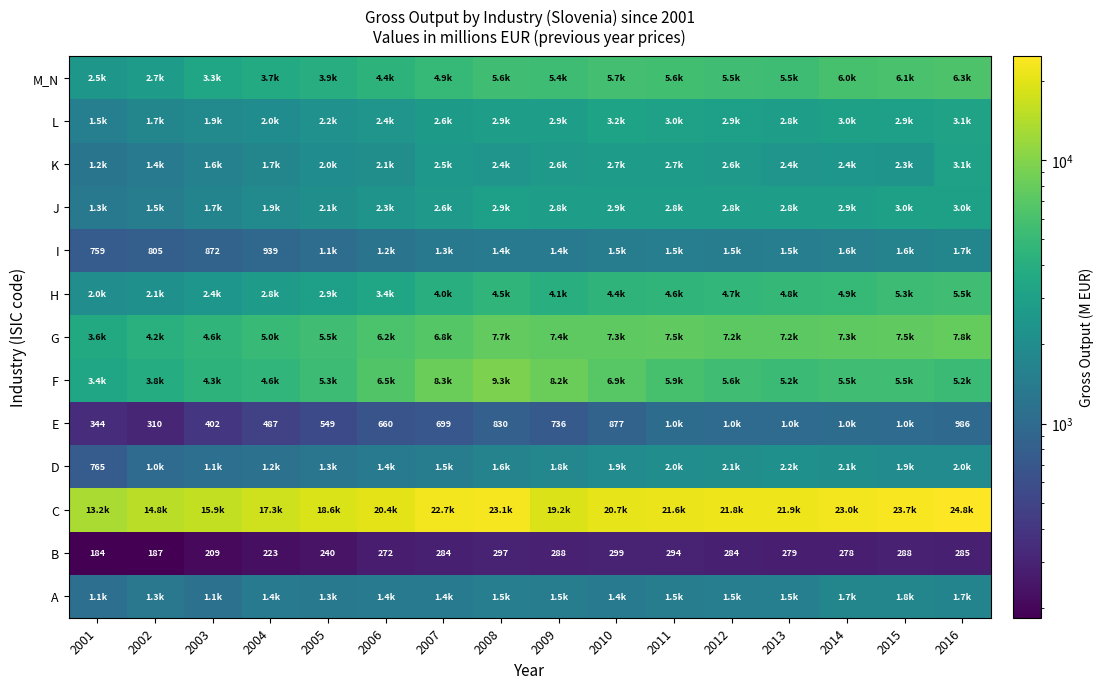

What is the sum of the B values at 2009 and 2015?

576.0